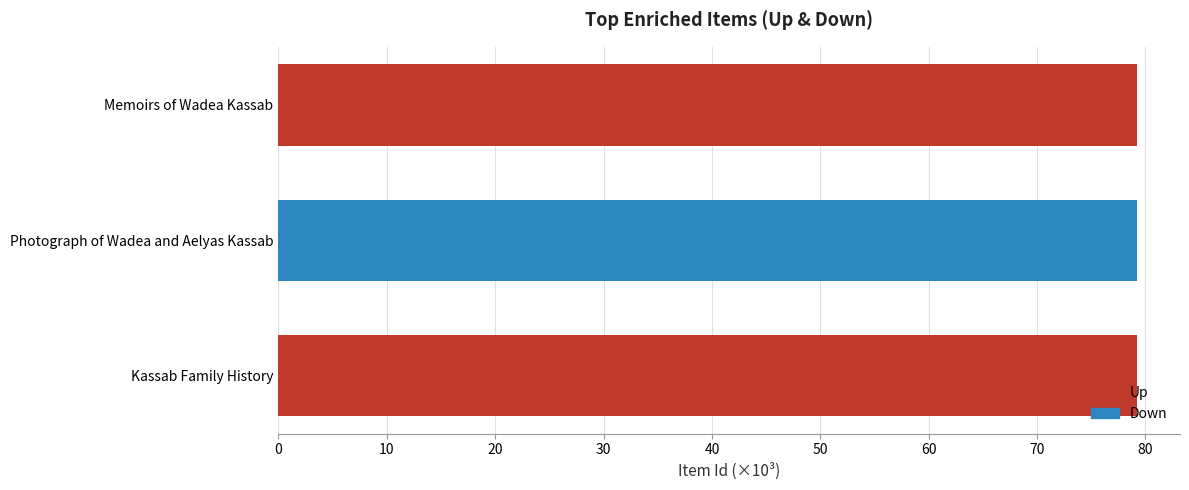

Reading bottom to top, list all the values displayed in this chart.

Kassab Family History=79.2	Photograph of Wadea and Aelyas Kassab=79.2	Memoirs of Wadea Kassab=79.2